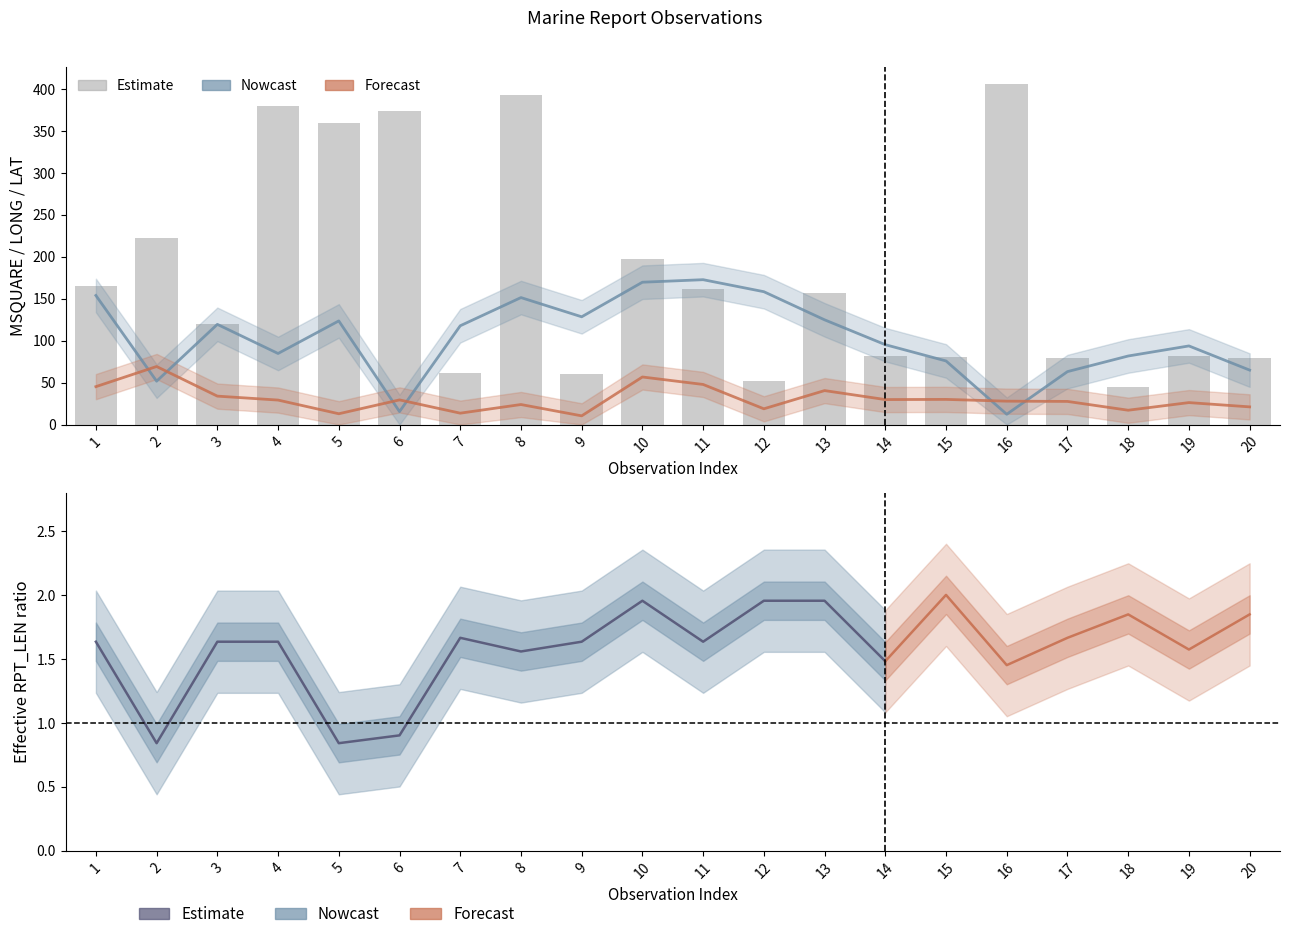

At which category is the sum across all series the highest?

8